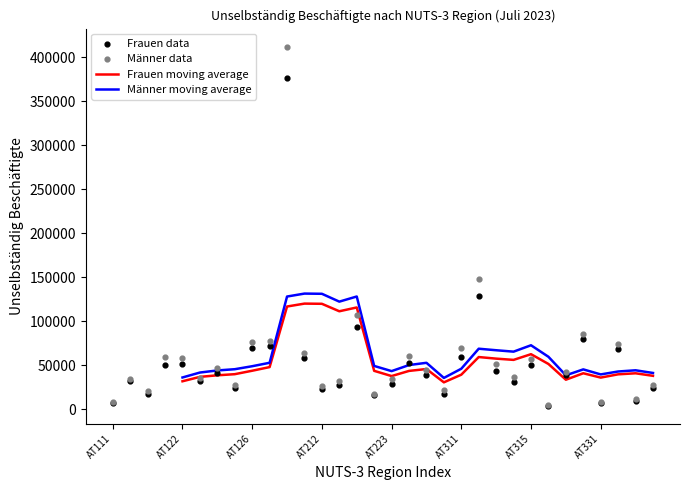

What are all the series names shown in the legend?

Frauen moving average, Männer moving average, Frauen data, Männer data